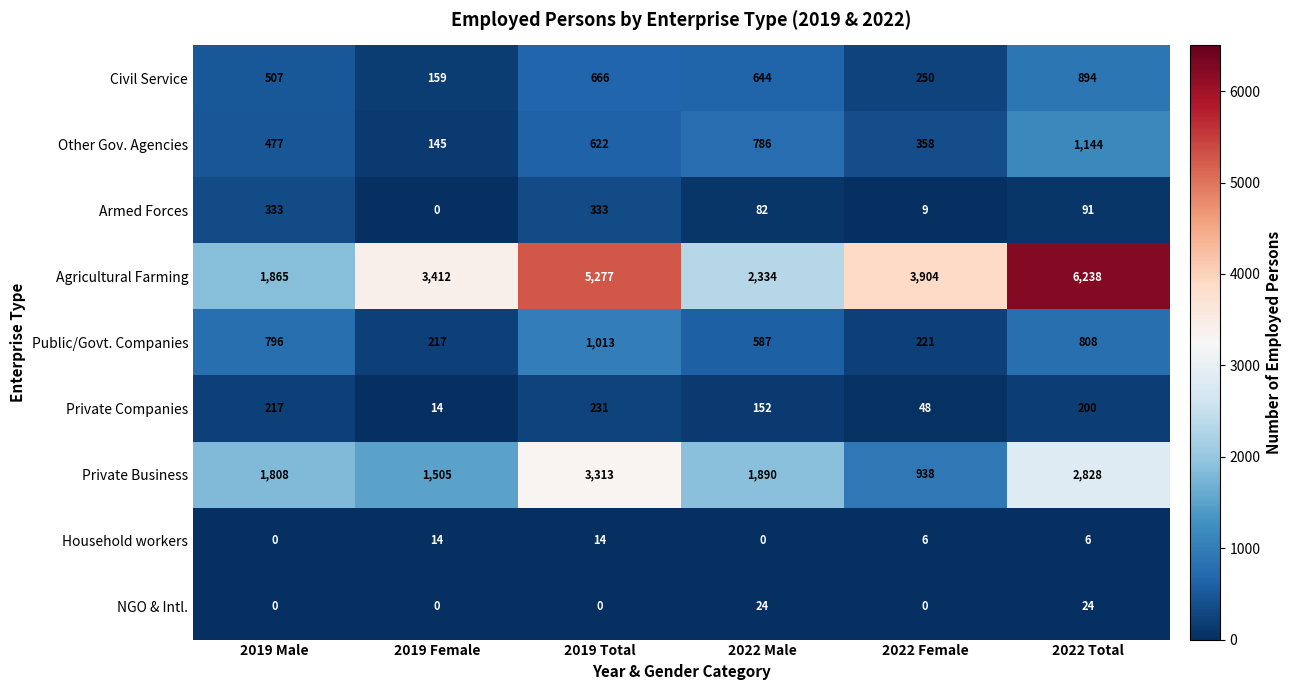

What value does the Agricultural Farming series have at 2019 Male?

1865